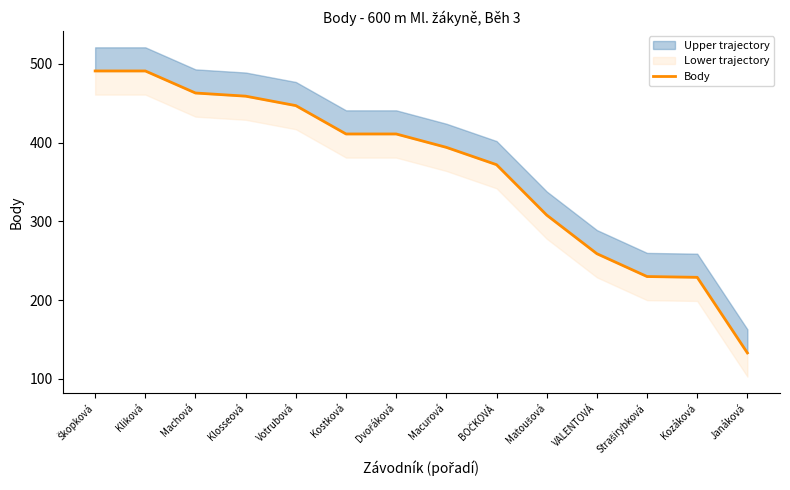

Where does the data first go above 411?

Škopková